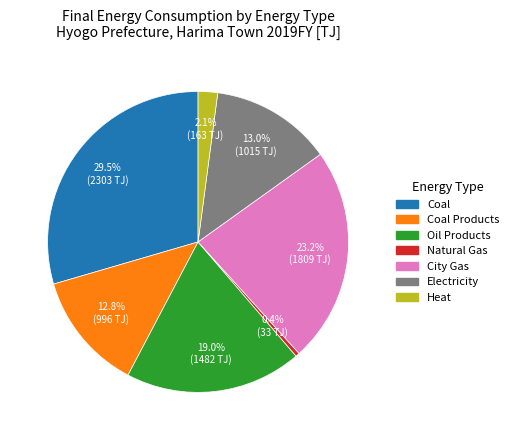

How many slices are in this pie chart?

7